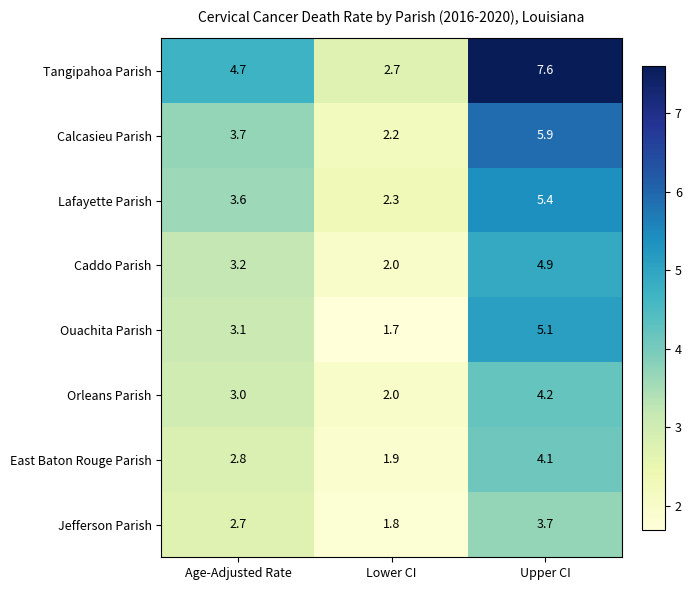

At how many categories does at least one series exceed 7?

1